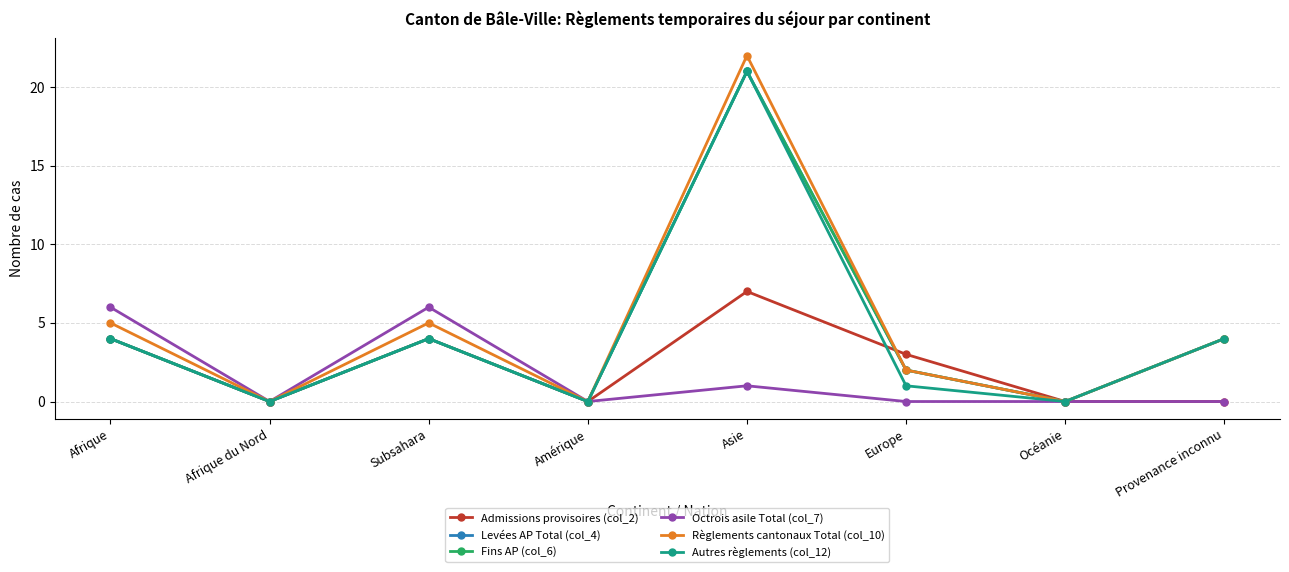

Does the chart have visible grid lines?

Yes